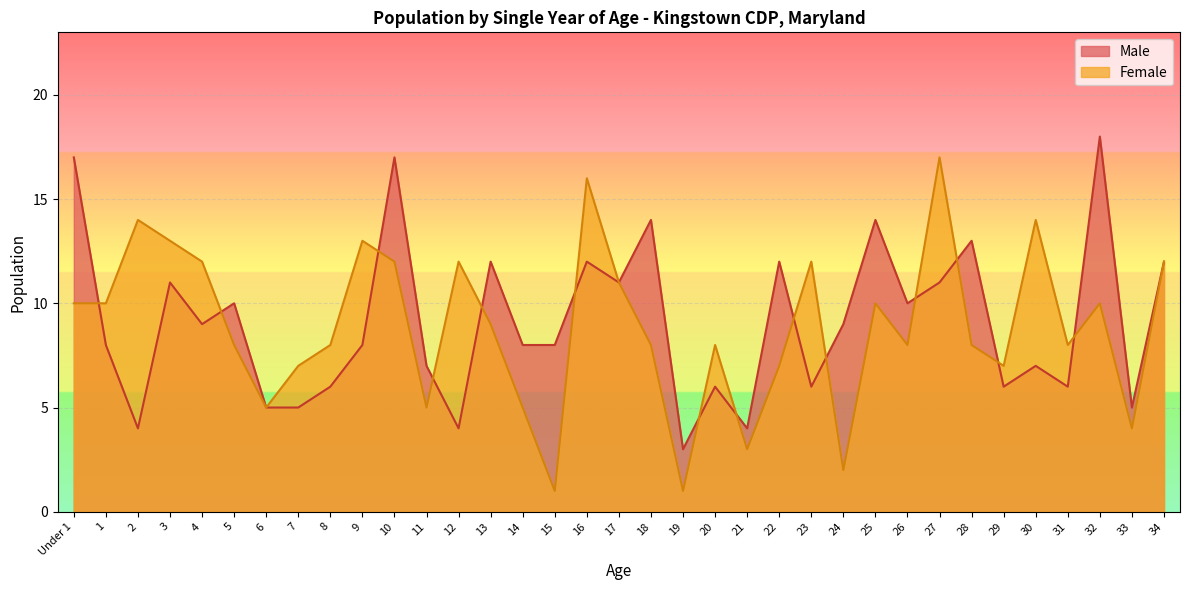

List the series in order of their peak value, lowest first.

Female, Male